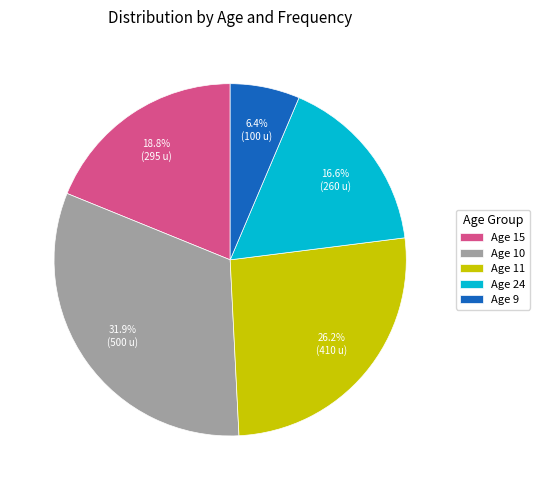

What is the total percentage of Age 24 and Age 11?

42.8%